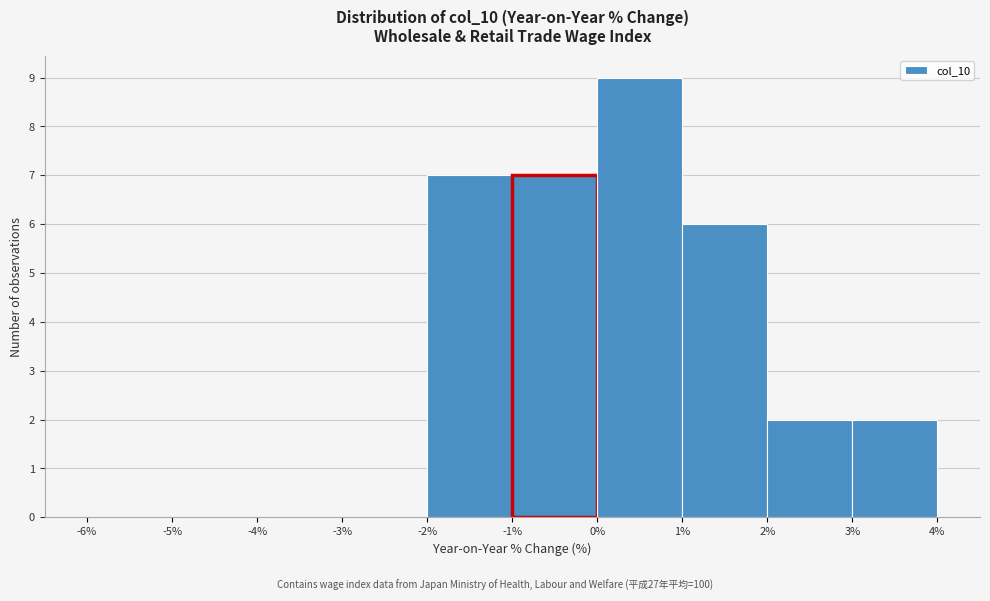

Reading left to right, list every bar in this chart as the range it spans on the x-axis followed by its height. The values are not printed on the chart, so give them approximately, as read against the axis.

-6% to -5%: 0
-5% to -4%: 0
-4% to -3%: 0
-3% to -2%: 0
-2% to -1%: 7
-1% to 0%: 7
0% to 1%: 9
1% to 2%: 6
2% to 3%: 2
3% to 4%: 2